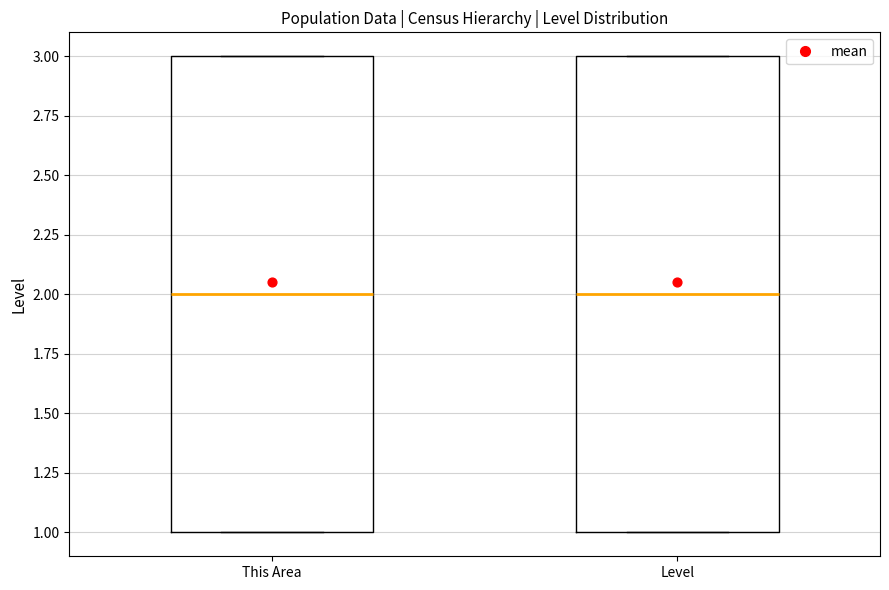

Reading left to right, transcribe this box plot: for each box, give where its median line is, the range the box spans, and where its two whiskers end, as read against the y-axis. The values are not printed on the chart, so give them approximately, as read against the axis.

This Area: median 2, box 1 to 3, whiskers 1 to 3
Level: median 2, box 1 to 3, whiskers 1 to 3